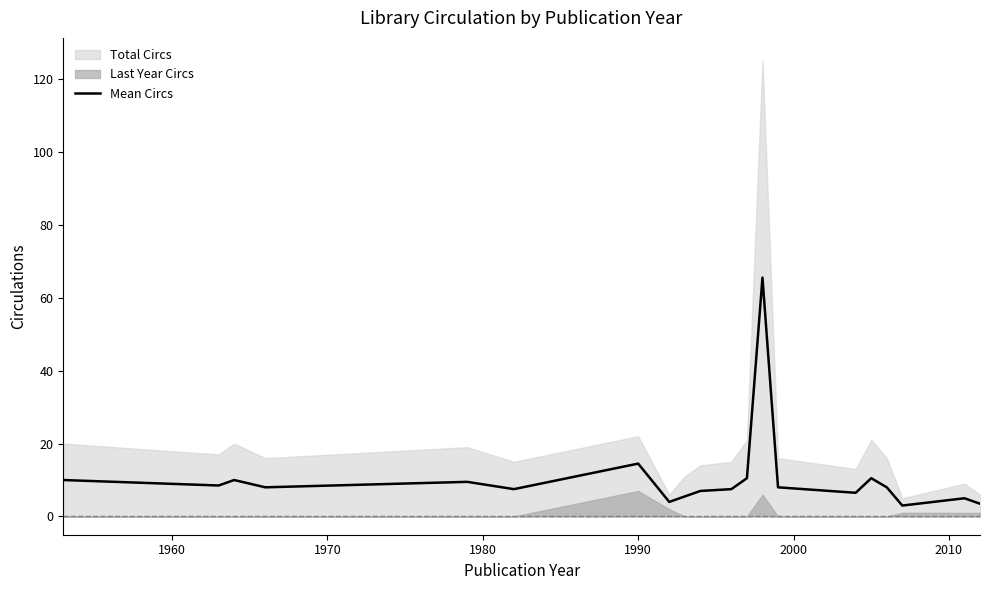

What is the maximum value for Mean Circs?

65.5